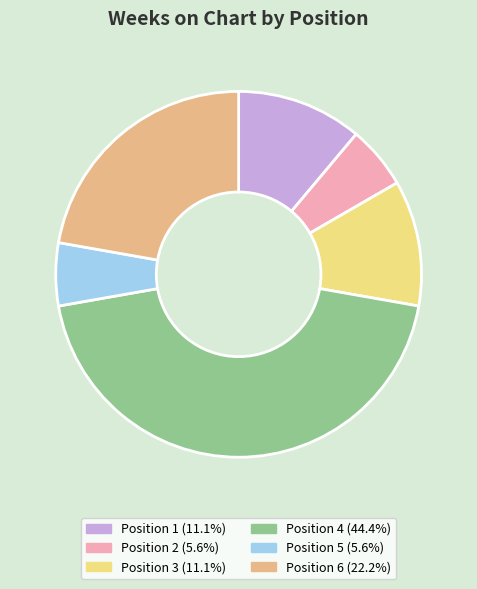

Is there a majority slice in this chart?

No